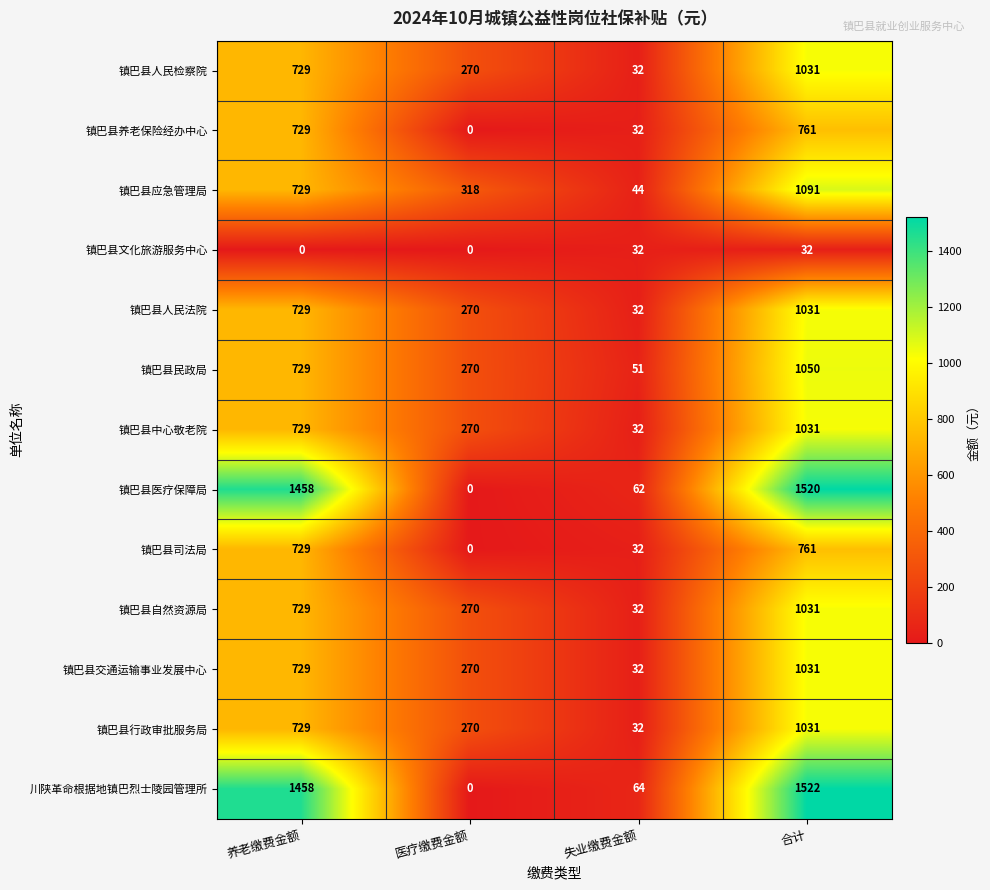

How many positive values does the 镇巴县医疗保障局 series have?

3